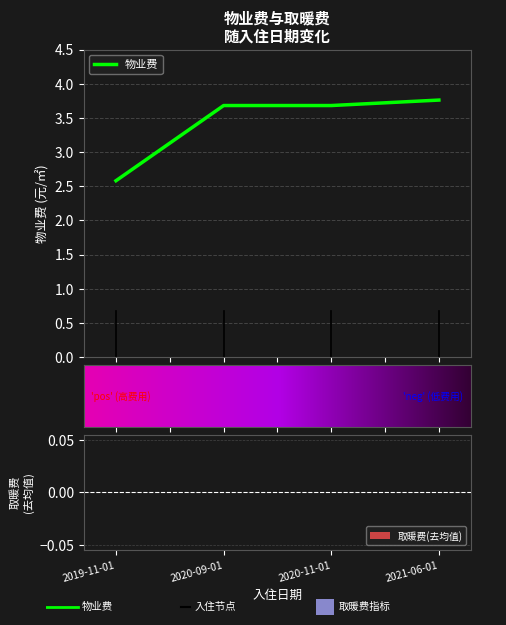

Reading right to left, extract all data points from this chart.

物业费: 2021-06-01=3.8	2020-11-01=3.7	2020-09-01=3.7	2019-11-01=2.6
取暖费(去均值): 2021-06-01=0.0	2020-11-01=0.0	2020-09-01=0.0	2019-11-01=0.0